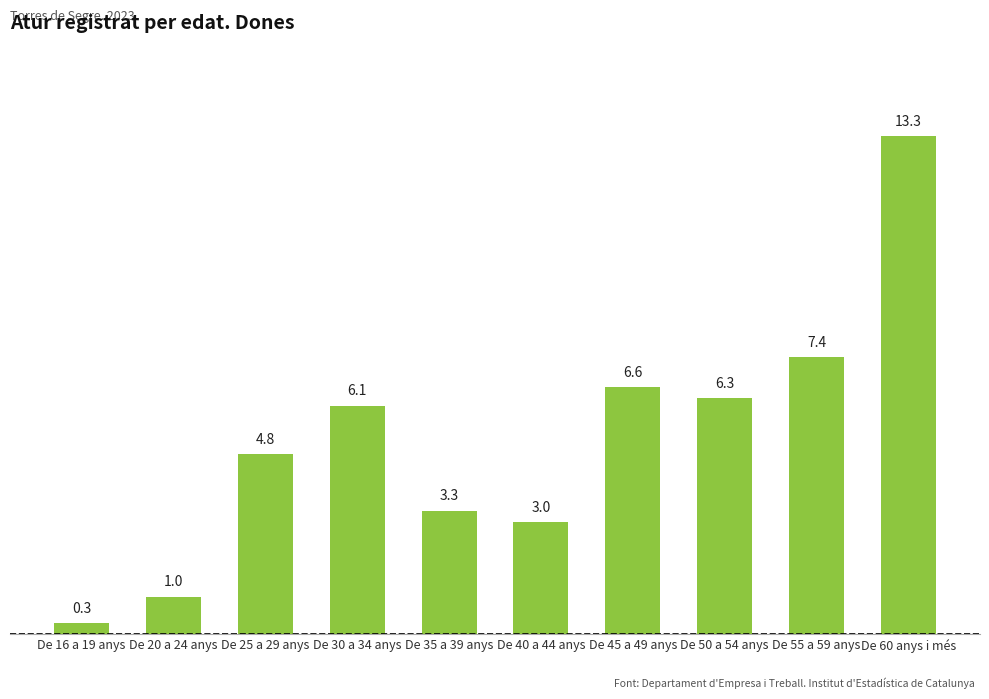

Does the chart contain any negative values?

No